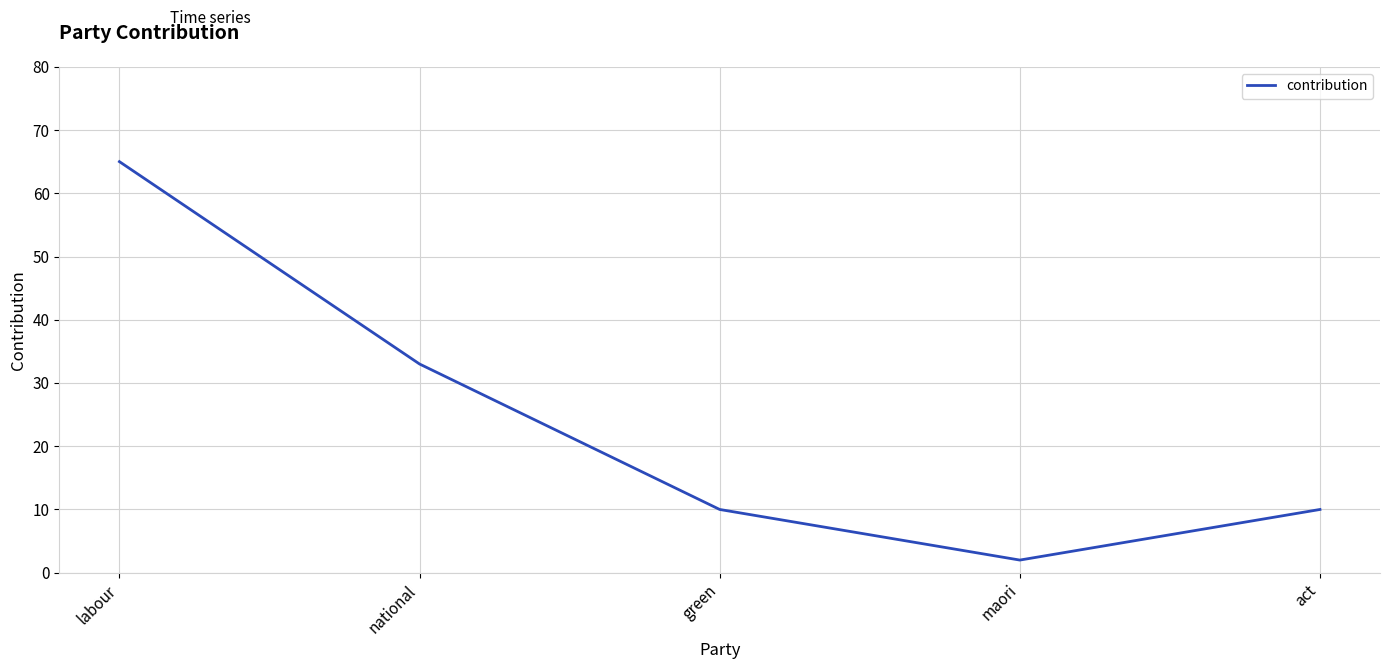

At which label is the value closest to 33?

national